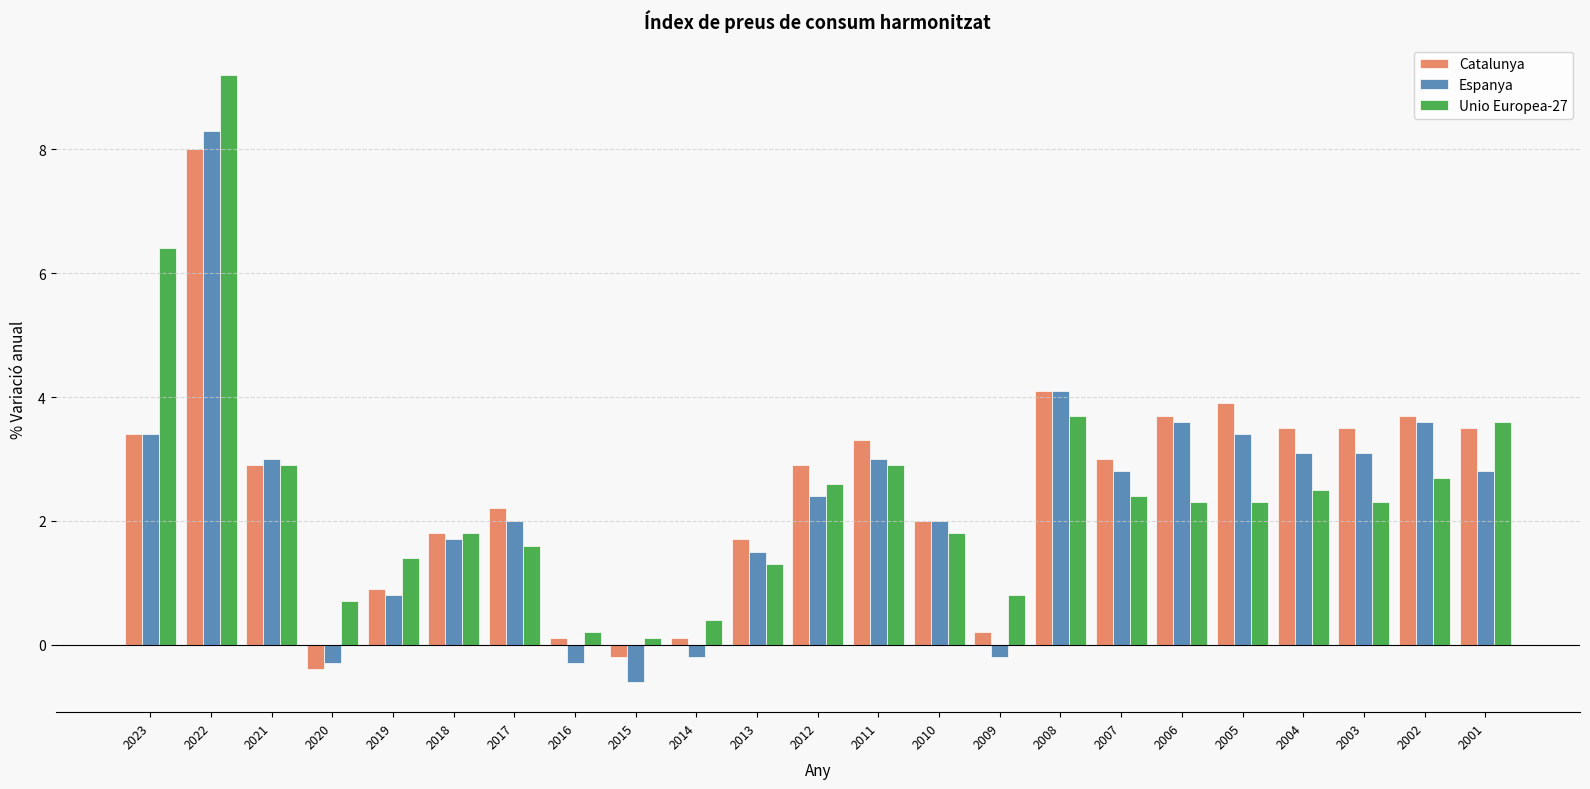

How many data points does each series have?

23